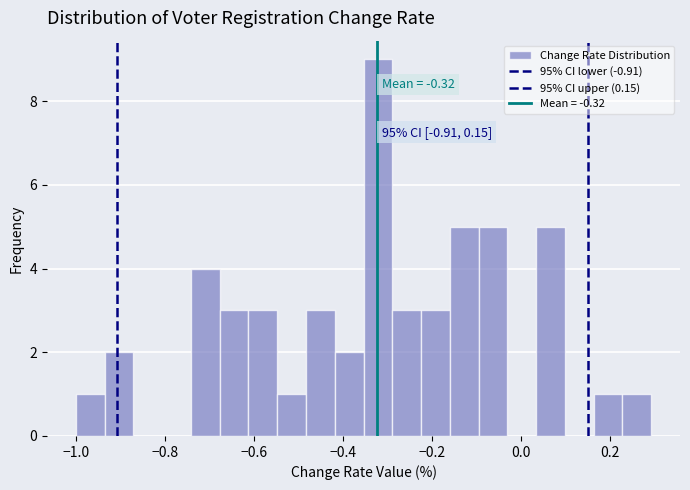

Read against the x-axis, roughly where is the centre of the tallest bar?

-0.32